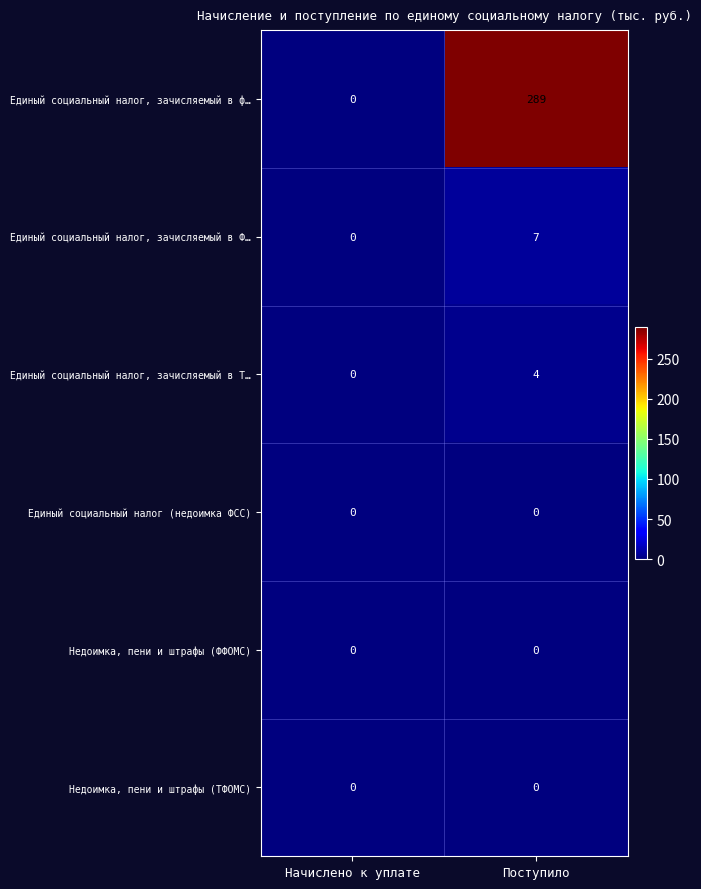

The Недоимка, пени и штрафы (ФФОМС) series shows 0 at Начислено к уплате. True or false?

True